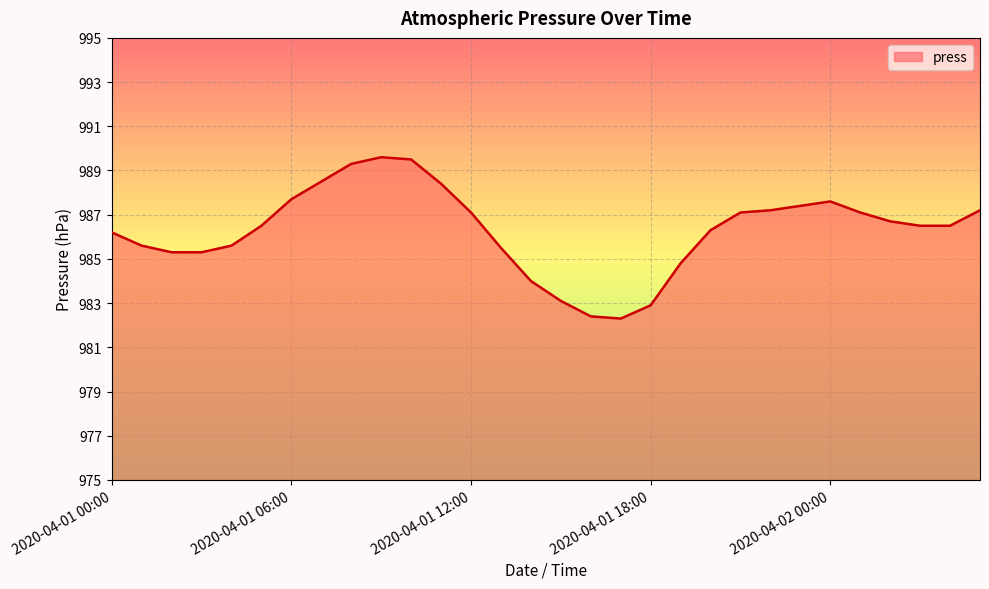

What is the difference between the maximum and minimum values?

7.3